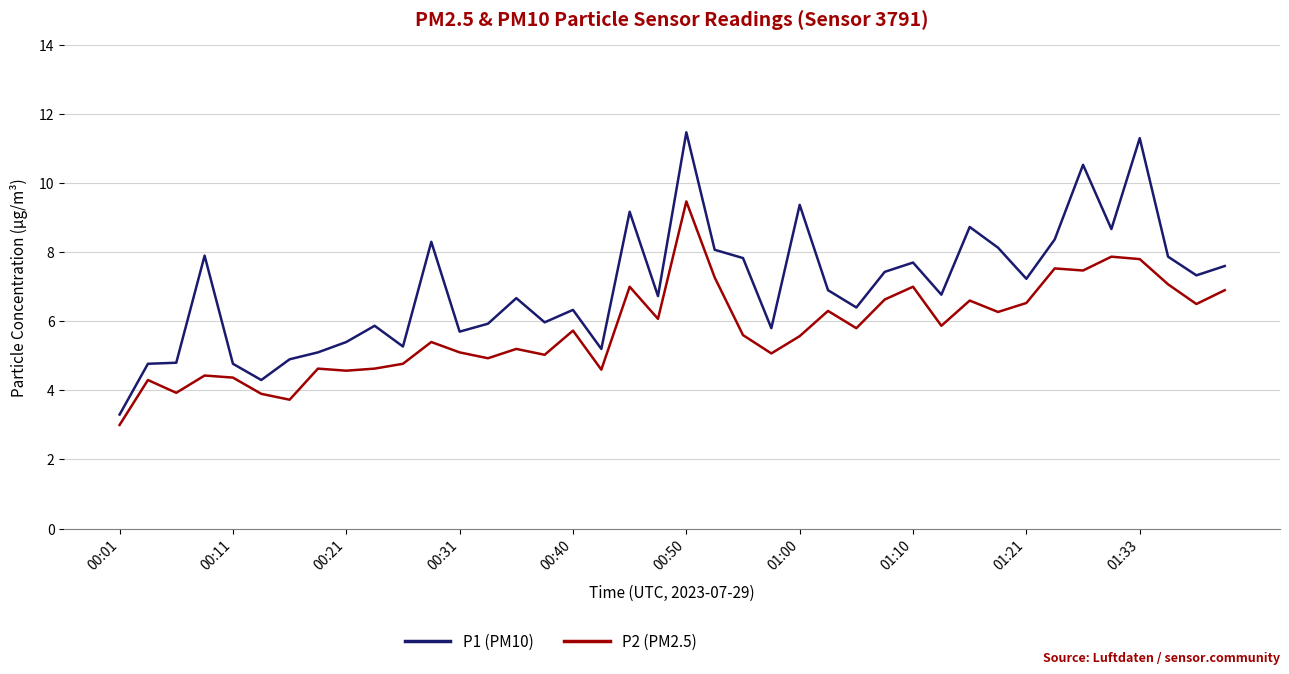

Which series has the largest total across all categories?

P1 (PM10)